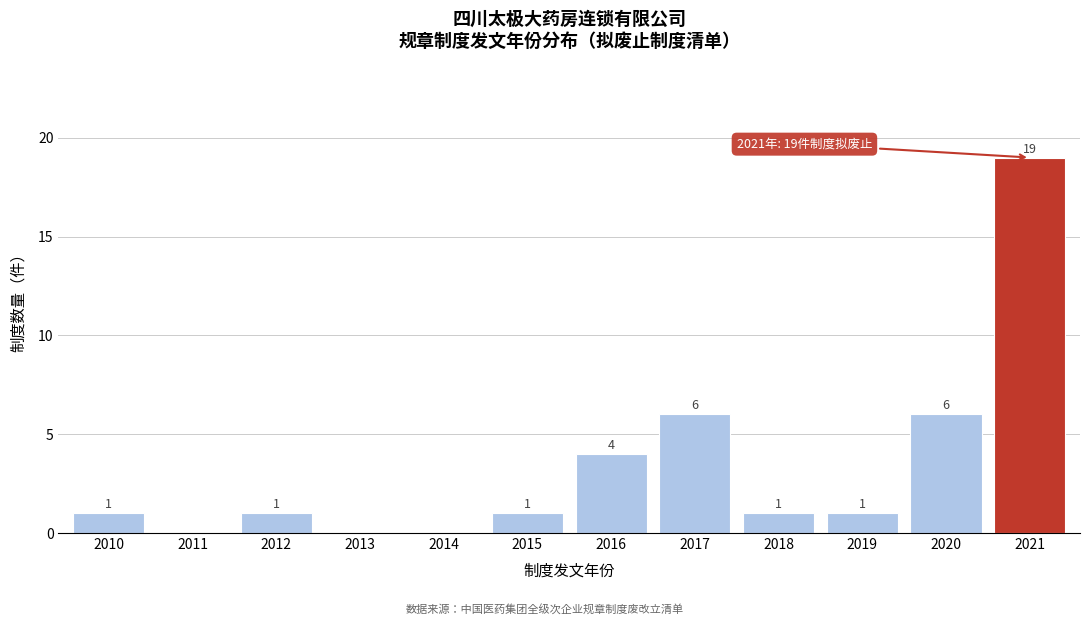

Reading left to right, what are all the values shown in this chart?

2010=1	2011=0	2012=1	2013=0	2014=0	2015=1	2016=4	2017=6	2018=1	2019=1	2020=6	2021=19